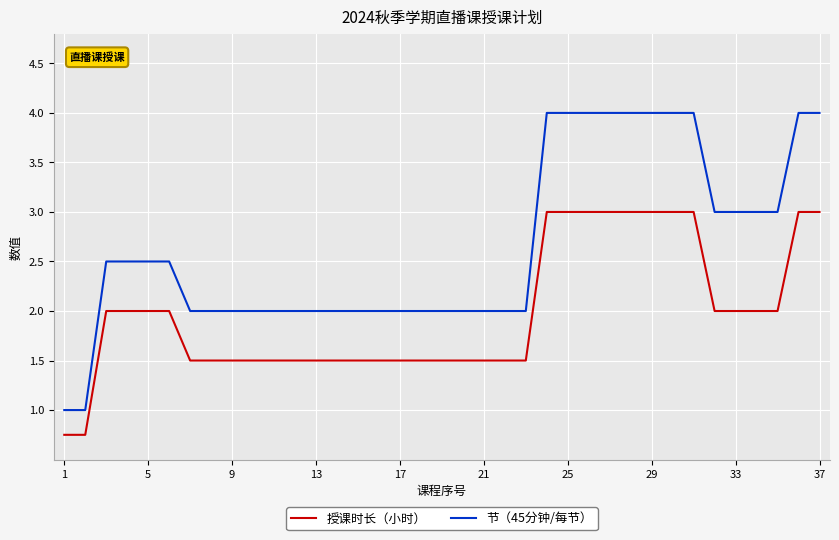

Which series has the widest spread of values?

节（45分钟/每节）